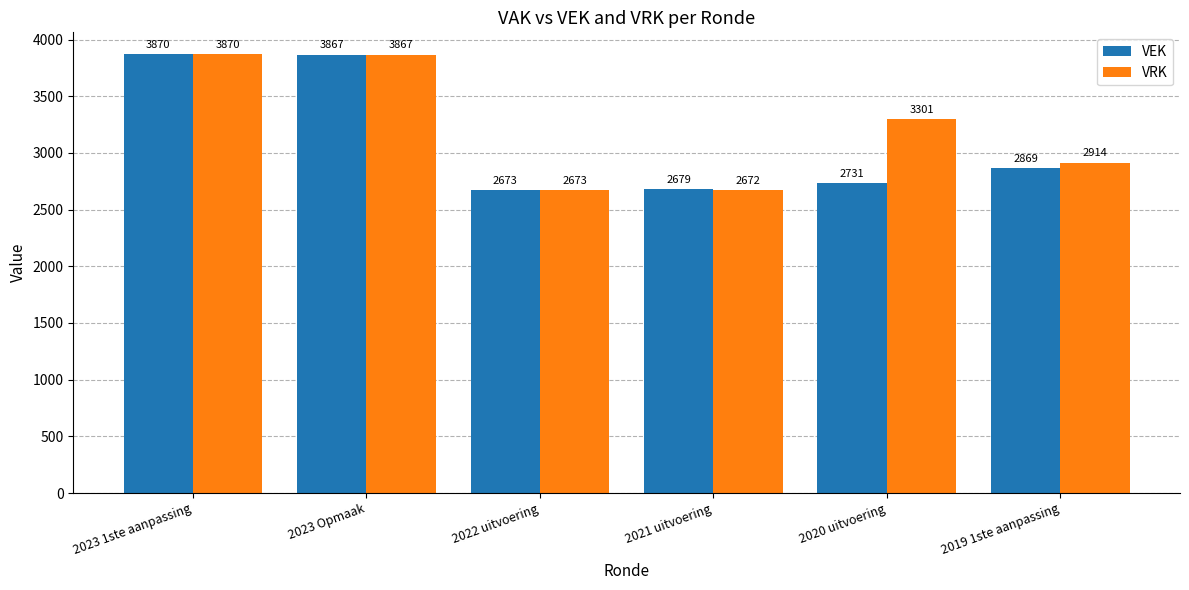

At 2021 uitvoering, list the series in order from largest to smallest.

VEK, VRK